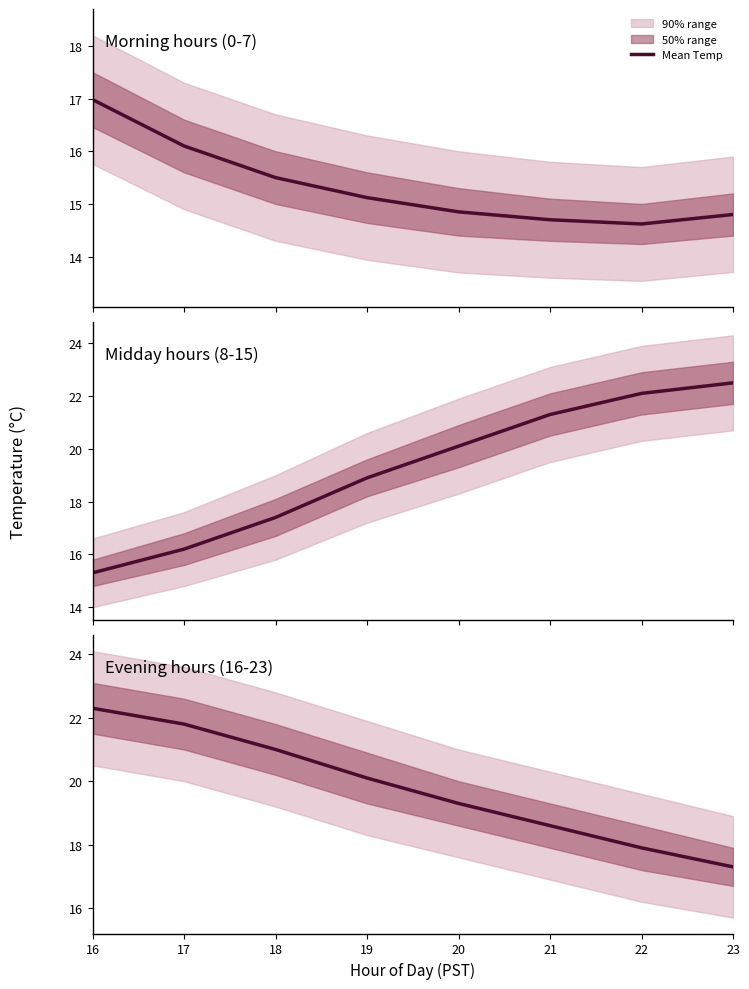

Rank the categories by value from highest to lowest.

16, 17, 18, 19, 20, 21, 22, 23